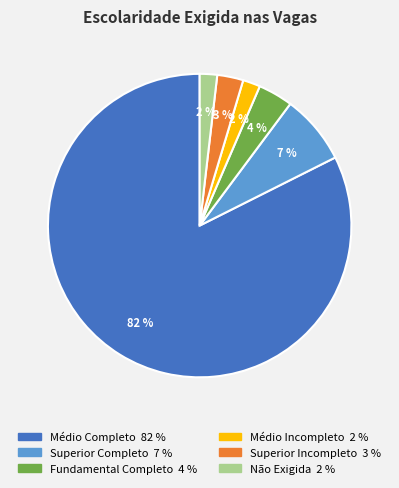

Combined, do Médio Incompleto 2 % and Fundamental Completo 4 % account for over 50%?

No